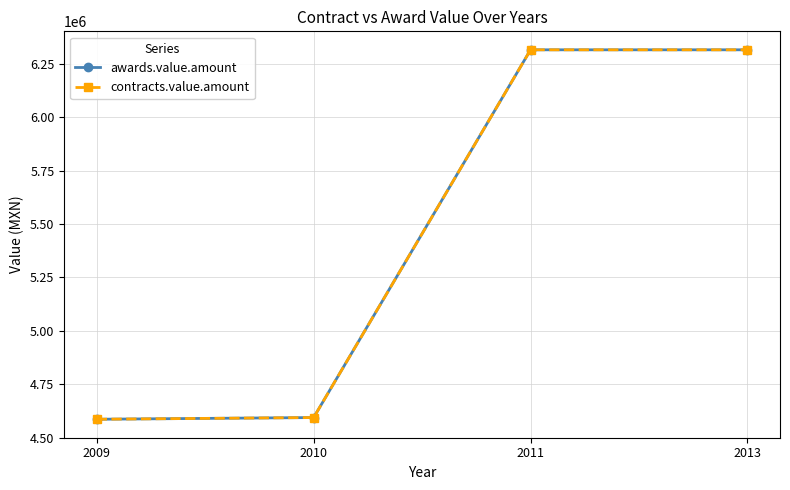

At which label is awards.value.amount closest to 5451151?

2010